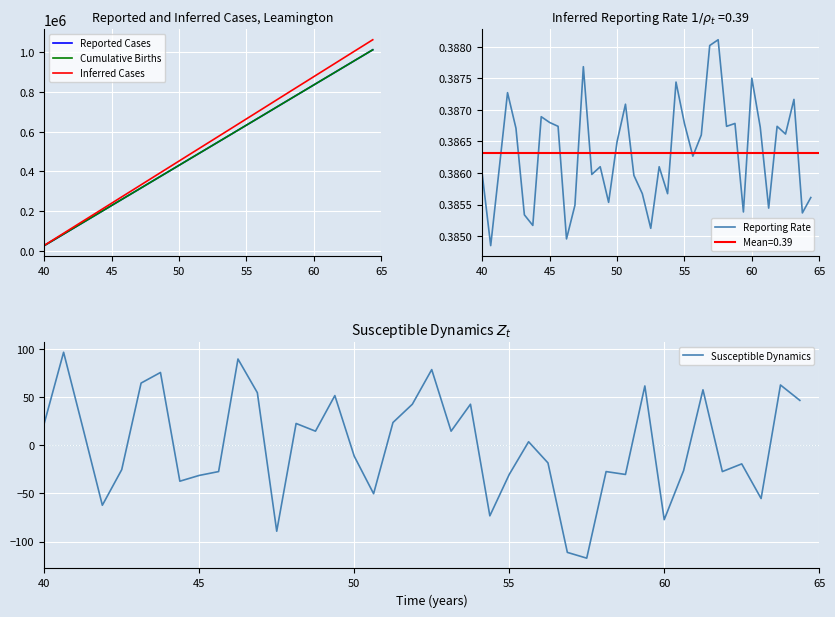

What is the highest value of the Susceptible Dynamics series?

96.8